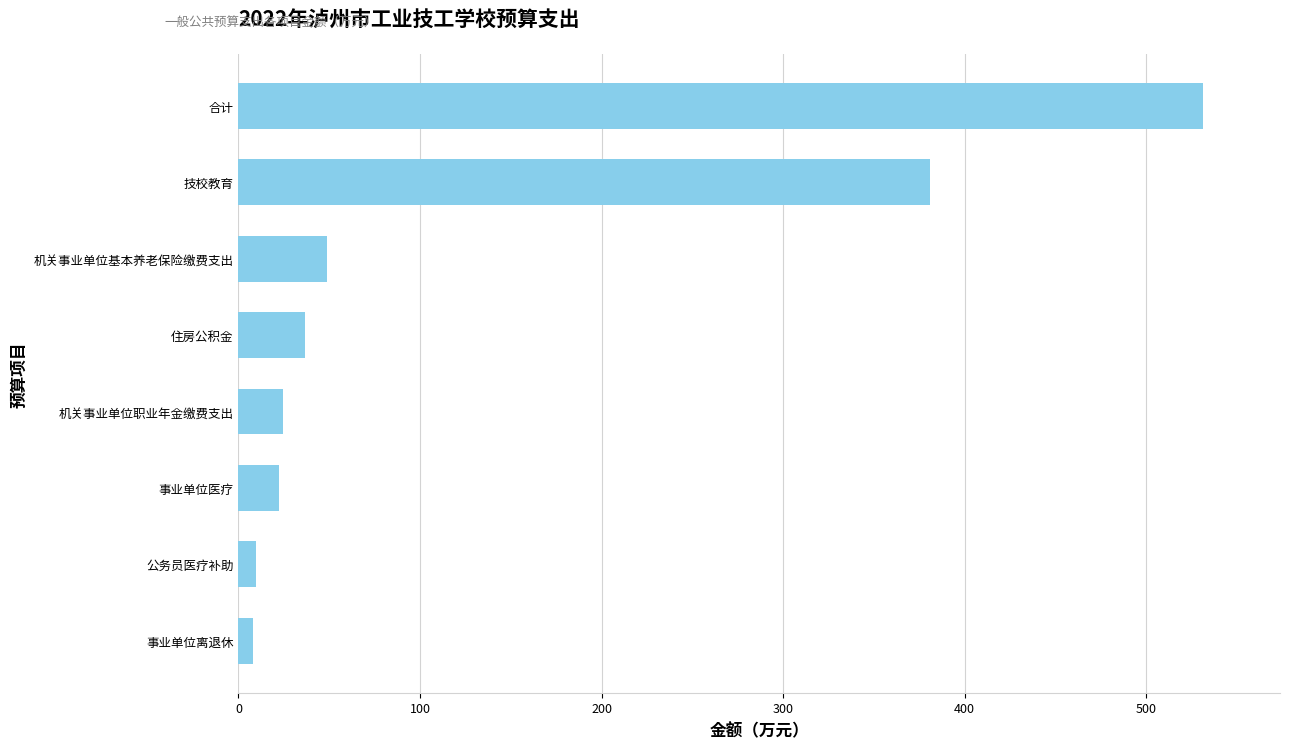

What is the difference between the second highest and second lowest values?

371.5